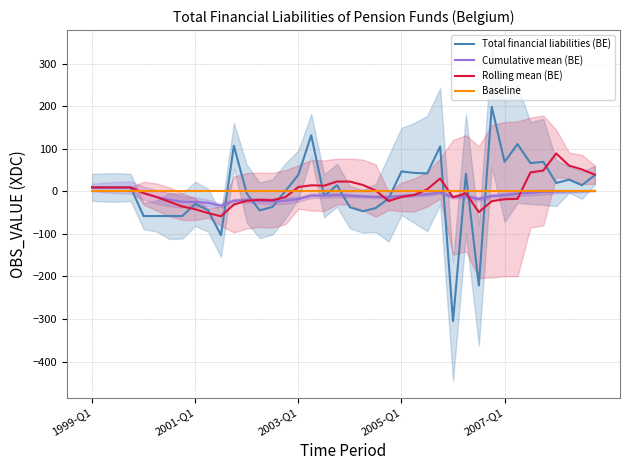

True or false: Rolling mean (BE) and Baseline cross at least once.

True